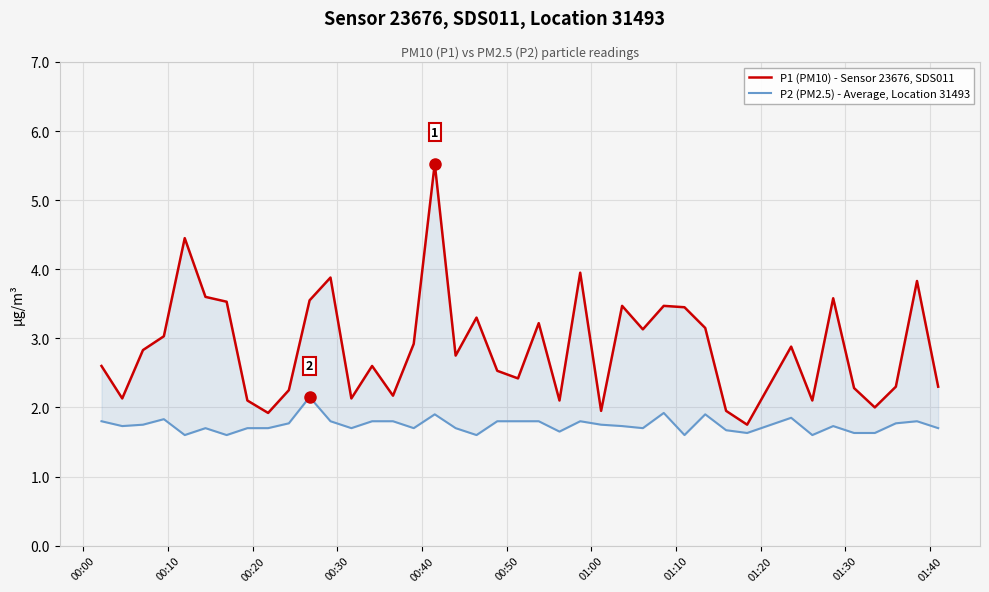

Is it true that P2 (PM2.5) - Average, Location 31493 equals 0.5 at 11?

False